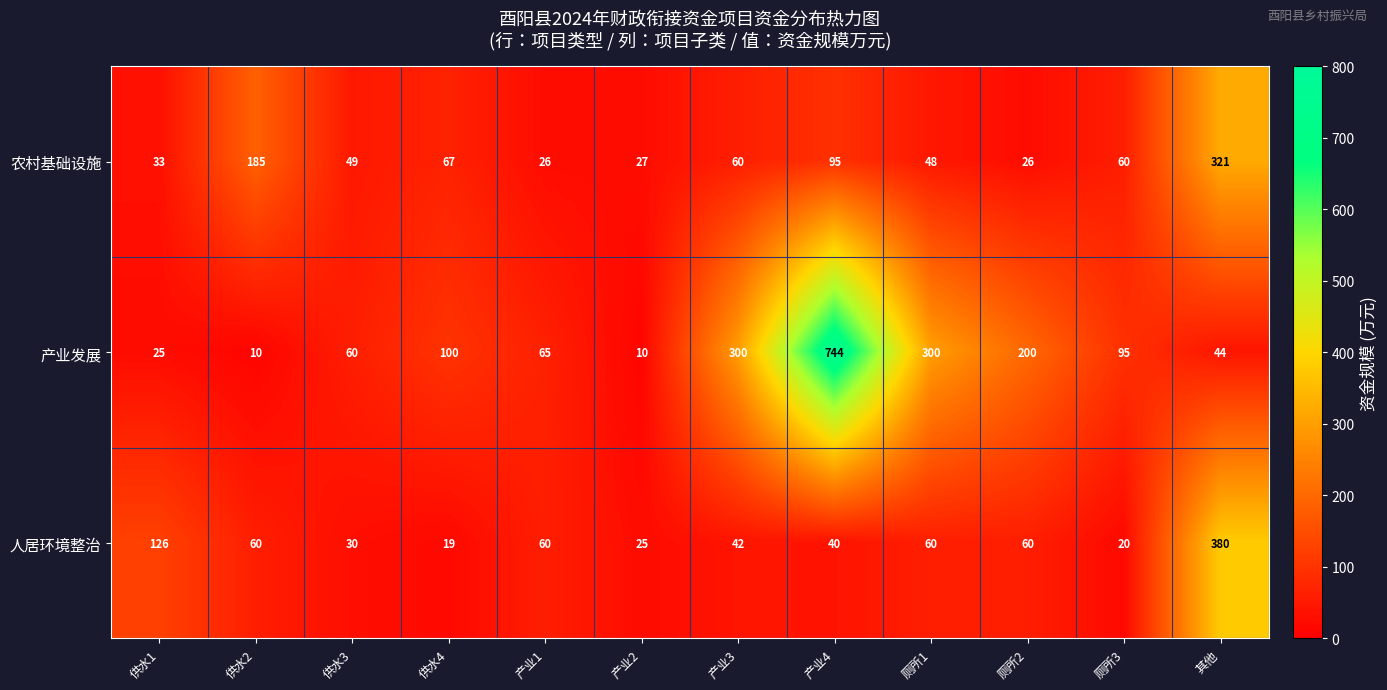

Read the 农村基础设施 value at 产业1.

26